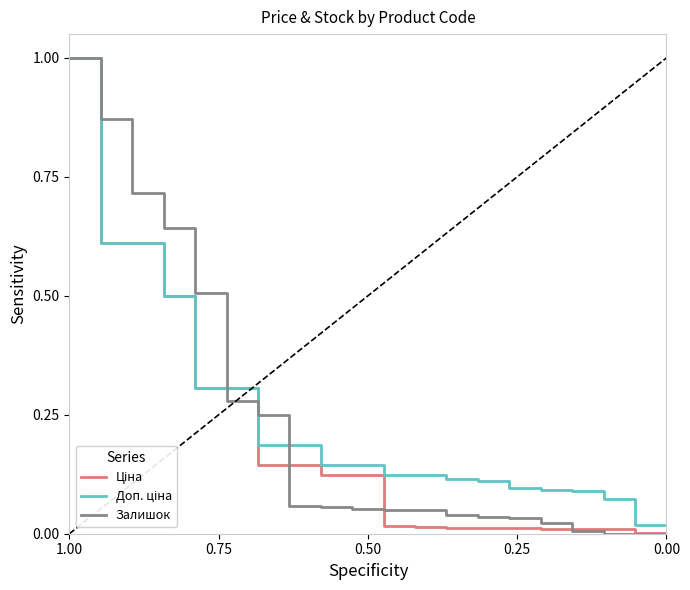

How many lines are shown in the chart?

3